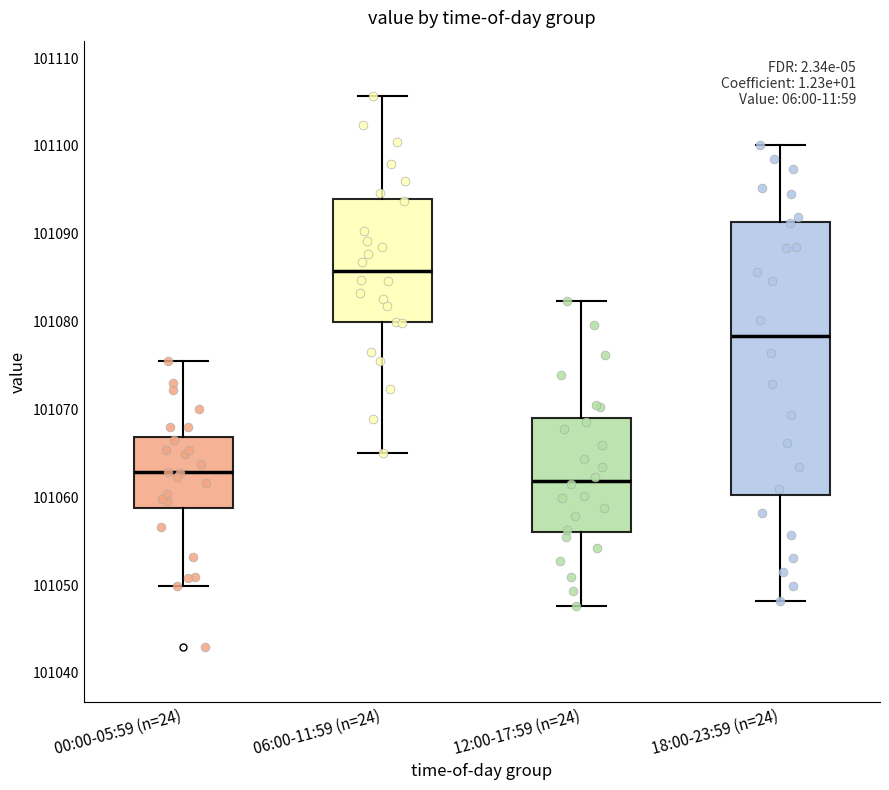

Reading left to right, read every box against the y-axis: the position of its median line, the range the box covers, and the ends of its whiskers. The values are not printed on the chart, so give them approximately, as read against the axis.

00:00-05:59 (n=24): median 101063, box 101059 to 101067, whiskers 101050 to 101076
06:00-11:59 (n=24): median 101086, box 101080 to 101094, whiskers 101065 to 101106
12:00-17:59 (n=24): median 101062, box 101056 to 101069, whiskers 101048 to 101082
18:00-23:59 (n=24): median 101078, box 101060 to 101091, whiskers 101048 to 101100